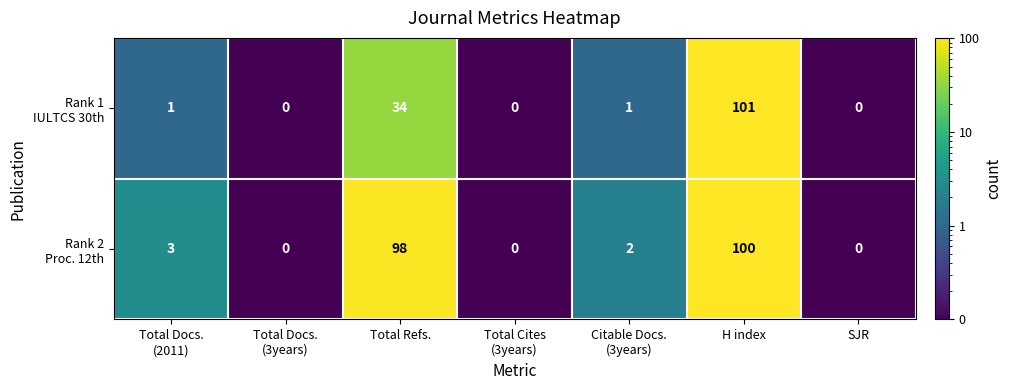

Which category has the highest value across all series?

H index